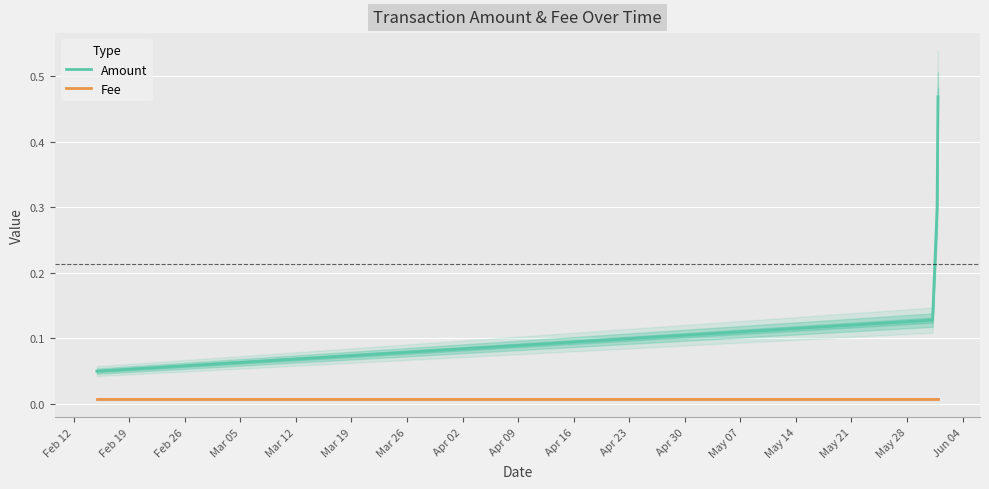

Which series has the widest spread of values?

Amount